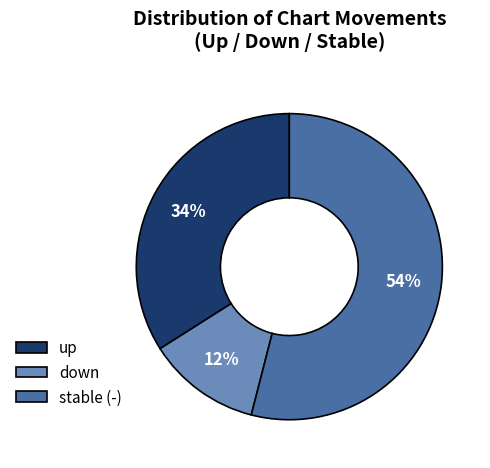

Which has a higher value, down or up?

up